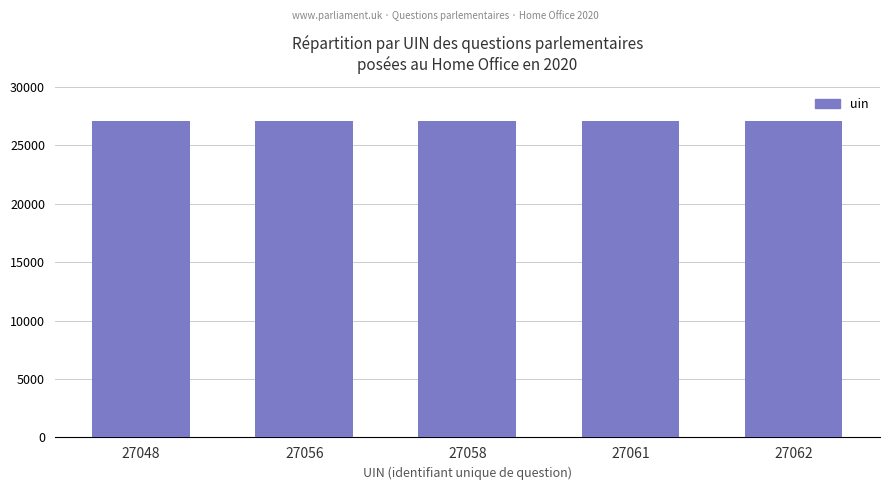

Is it true that the value at 27058 is 45498?

False